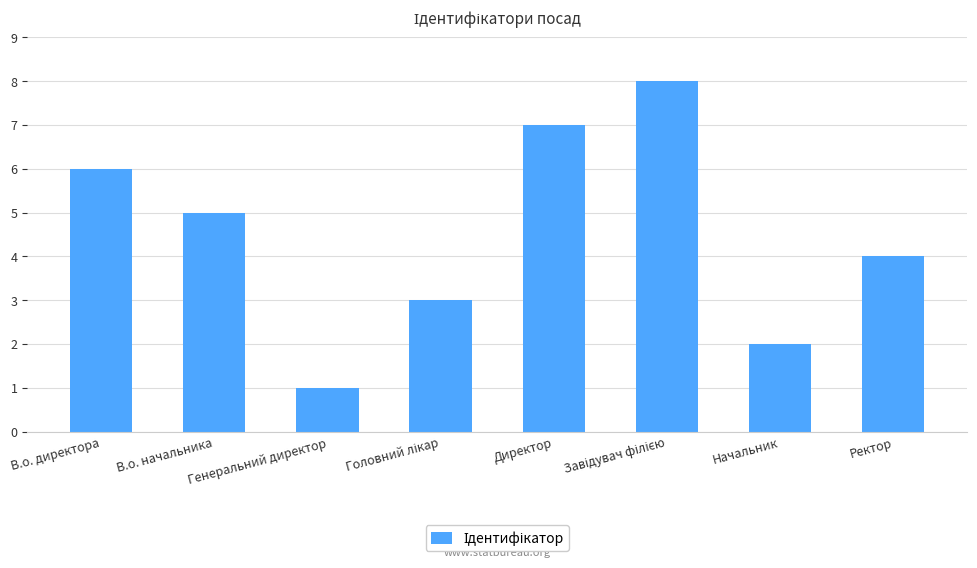

The value at В.о. директора is 6. True or false?

True